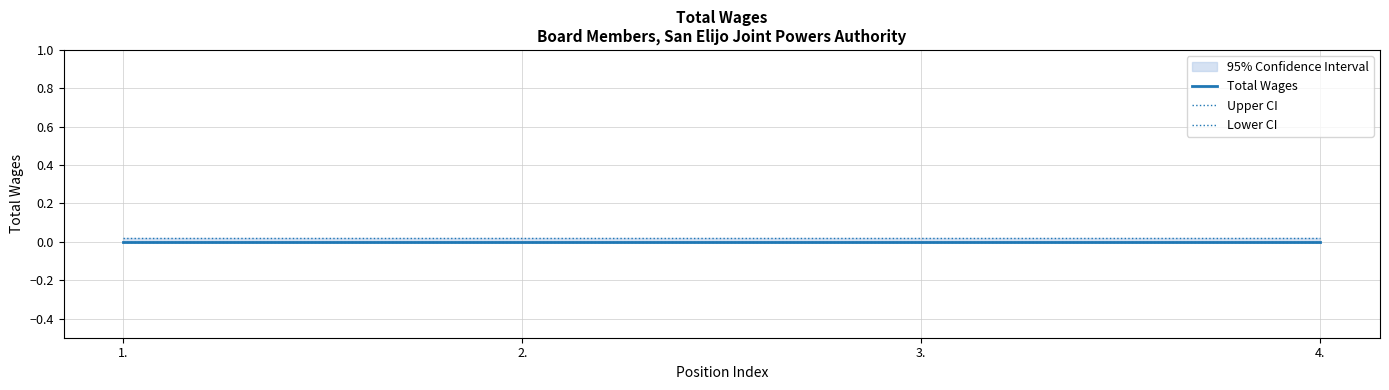

Is the value of Total Wages at 1. greater than the value of Upper CI at 4.?

No